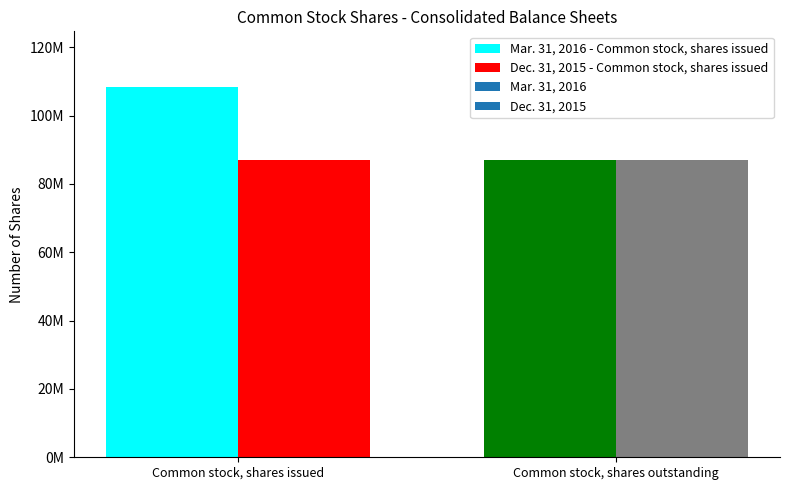

Are the bars horizontal?

No